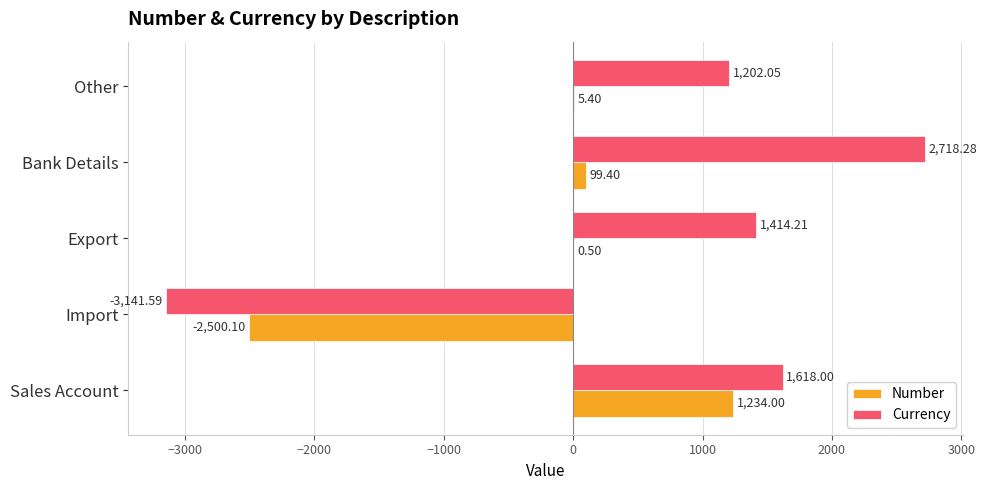

What is the sum of all Number values?

-1160.8